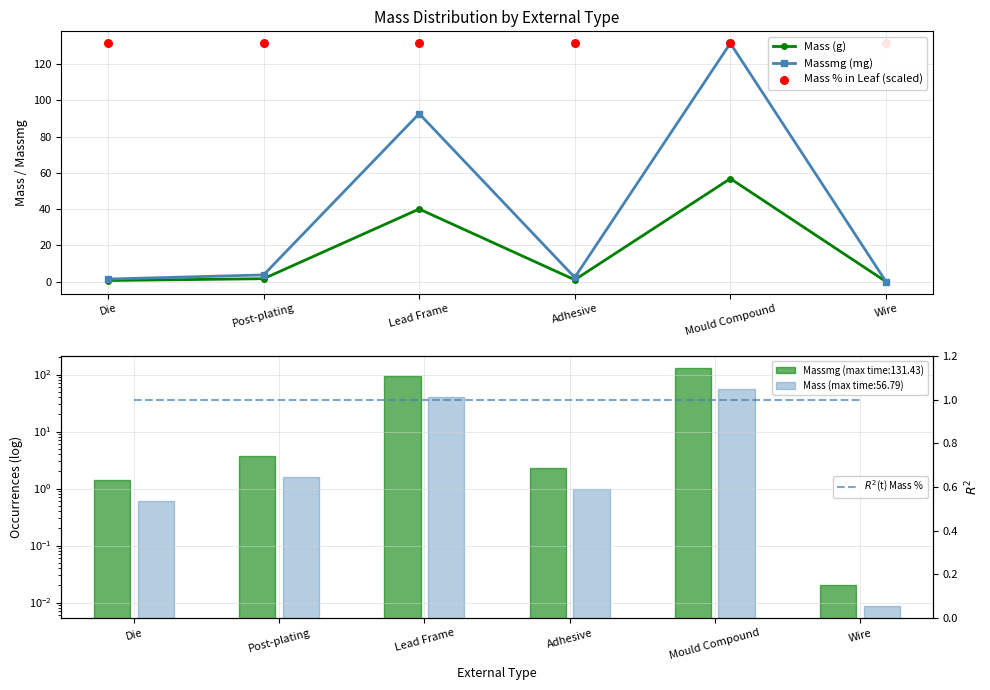

Which series contains the lowest Y value?

Mass (g)